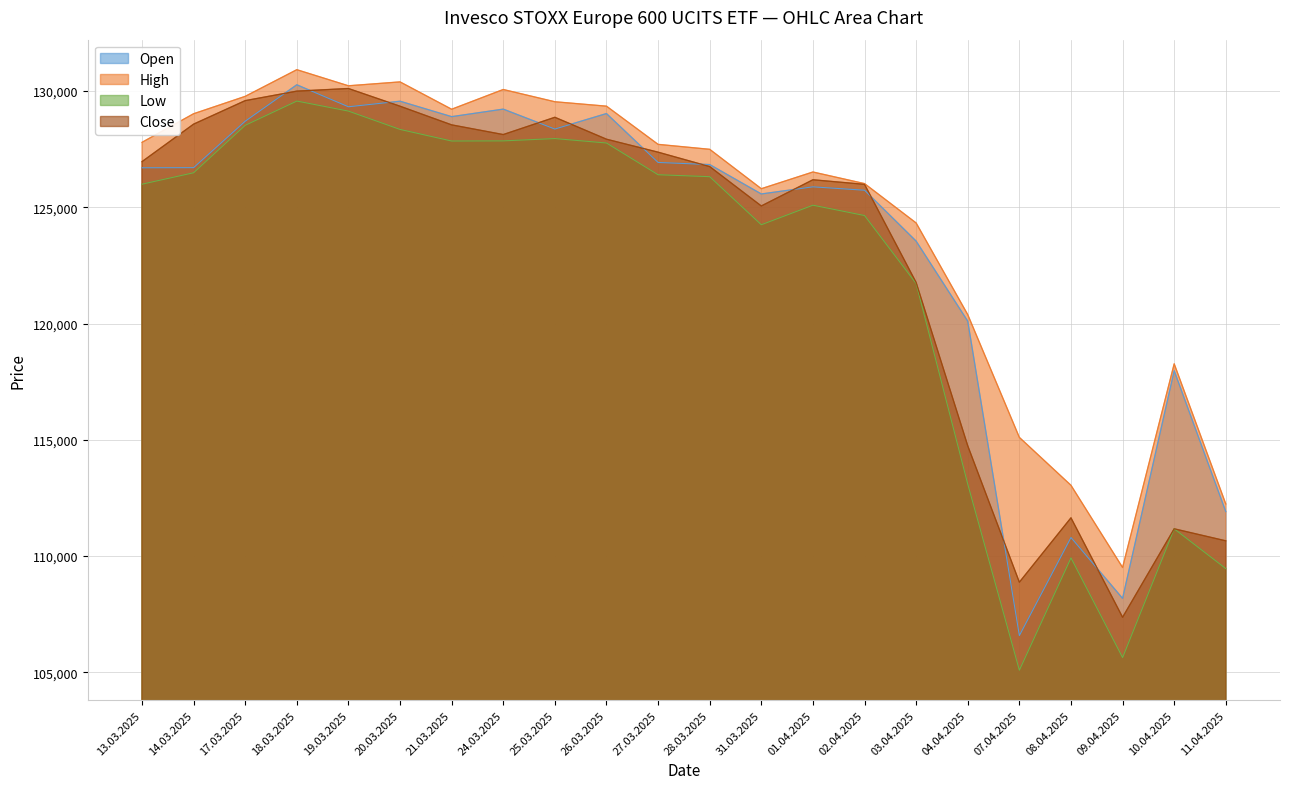

Reading left to right, extract all data points from this chart.

Open: 13.03.2025=126701	14.03.2025=126706	17.03.2025=128704	18.03.2025=130271	19.03.2025=129325	20.03.2025=129564	21.03.2025=128900	24.03.2025=129224	25.03.2025=128367	26.03.2025=129033	27.03.2025=126930	28.03.2025=126839	31.03.2025=125574	01.04.2025=125881	02.04.2025=125735	03.04.2025=123545	04.04.2025=120102	07.04.2025=106577	08.04.2025=110796	09.04.2025=108176	10.04.2025=117971	11.04.2025=111907
High: 13.03.2025=127794	14.03.2025=129025	17.03.2025=129773	18.03.2025=130920	19.03.2025=130228	20.03.2025=130395	21.03.2025=129219	24.03.2025=130068	25.03.2025=129541	26.03.2025=129351	27.03.2025=127708	28.03.2025=127495	31.03.2025=125800	01.04.2025=126519	02.04.2025=126020	03.04.2025=124326	04.04.2025=120383	07.04.2025=115102	08.04.2025=113041	09.04.2025=109505	10.04.2025=118267	11.04.2025=112236
Low: 13.03.2025=125995	14.03.2025=126486	17.03.2025=128528	18.03.2025=129571	19.03.2025=129140	20.03.2025=128351	21.03.2025=127852	24.03.2025=127858	25.03.2025=127957	26.03.2025=127767	27.03.2025=126402	28.03.2025=126318	31.03.2025=124251	01.04.2025=125091	02.04.2025=124647	03.04.2025=121721	04.04.2025=113093	07.04.2025=105087	08.04.2025=109920	09.04.2025=105631	10.04.2025=111170	11.04.2025=109458
Close: 13.03.2025=126964	14.03.2025=128578	17.03.2025=129589	18.03.2025=129998	19.03.2025=130111	20.03.2025=129349	21.03.2025=128547	24.03.2025=128130	25.03.2025=128873	26.03.2025=127930	27.03.2025=127372	28.03.2025=126752	31.03.2025=125058	01.04.2025=126185	02.04.2025=125988	03.04.2025=121766	04.04.2025=114741	07.04.2025=108873	08.04.2025=111643	09.04.2025=107364	10.04.2025=111170	11.04.2025=110653